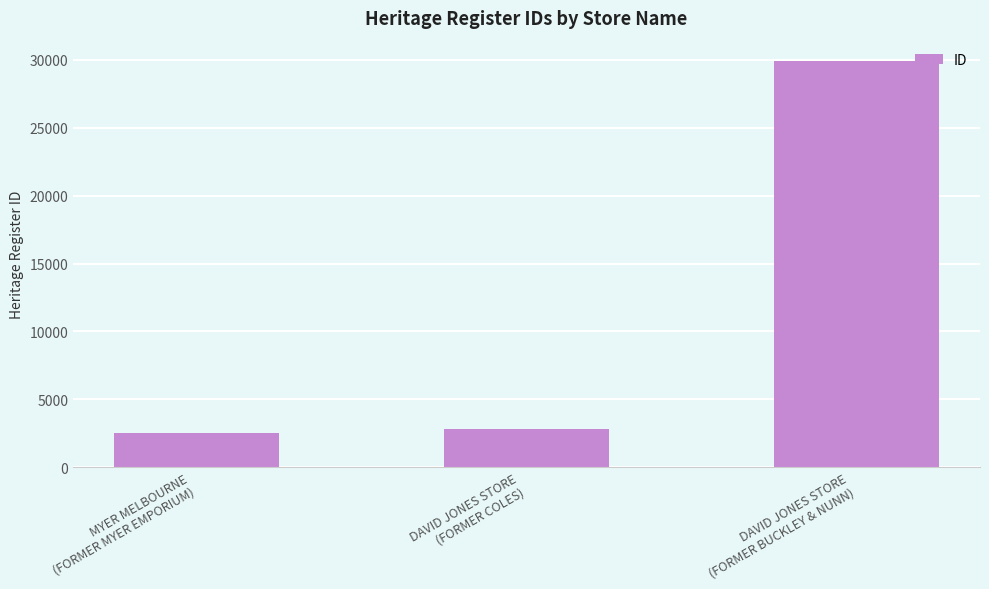

List the labels in order of value, smallest first.

MYER MELBOURNE
(FORMER MYER EMPORIUM), DAVID JONES STORE
(FORMER COLES), DAVID JONES STORE
(FORMER BUCKLEY & NUNN)